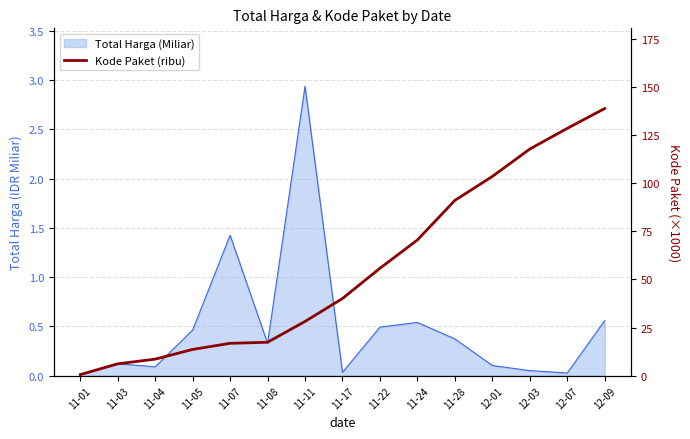

What is the sum of all values?

837.7